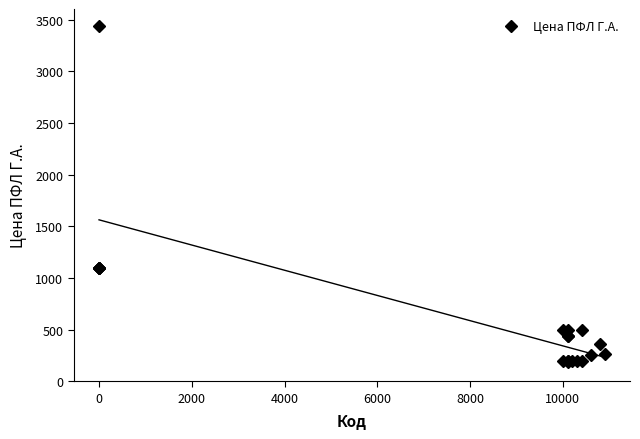

True or false: Цена ПФЛ Г.А. has more than 1 points higher than both neighbors.

True